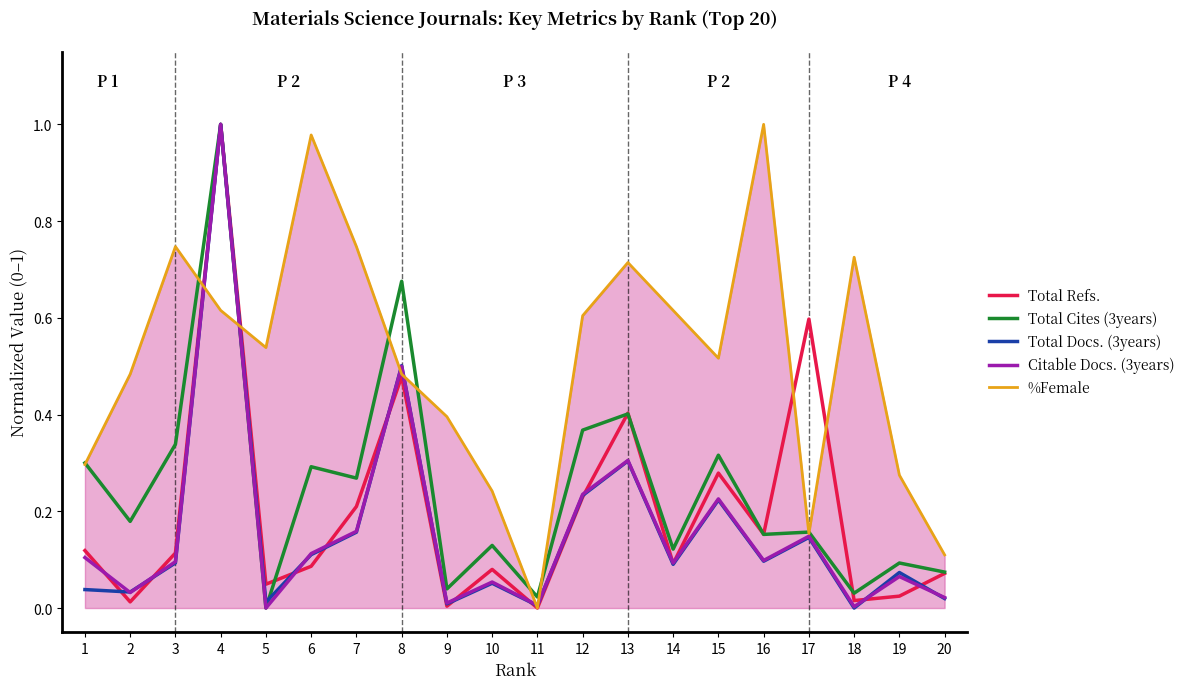

Which series has the largest total across all categories?

%Female